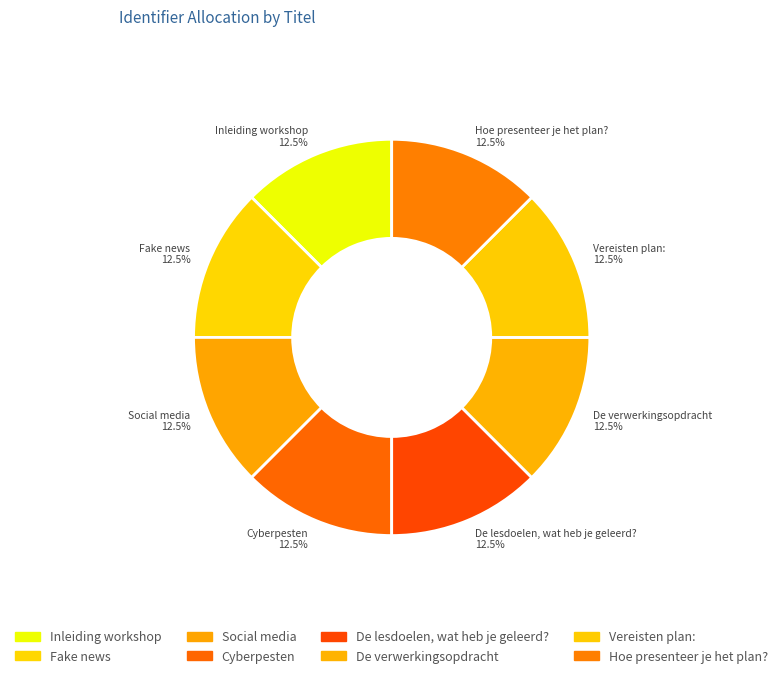

What percentage do Hoe presenteer je het plan? 12.5% and Inleiding workshop 12.5% together represent?

25.0%